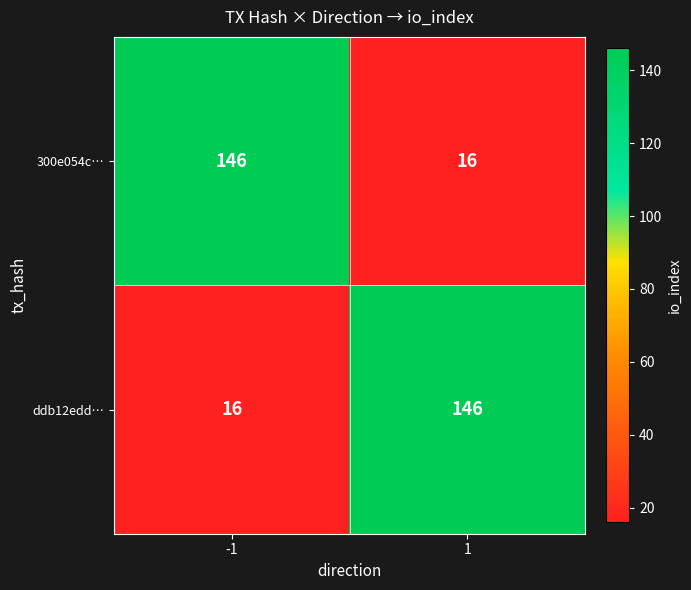

What is the sum of the 300e054c… values at -1 and 1?

162